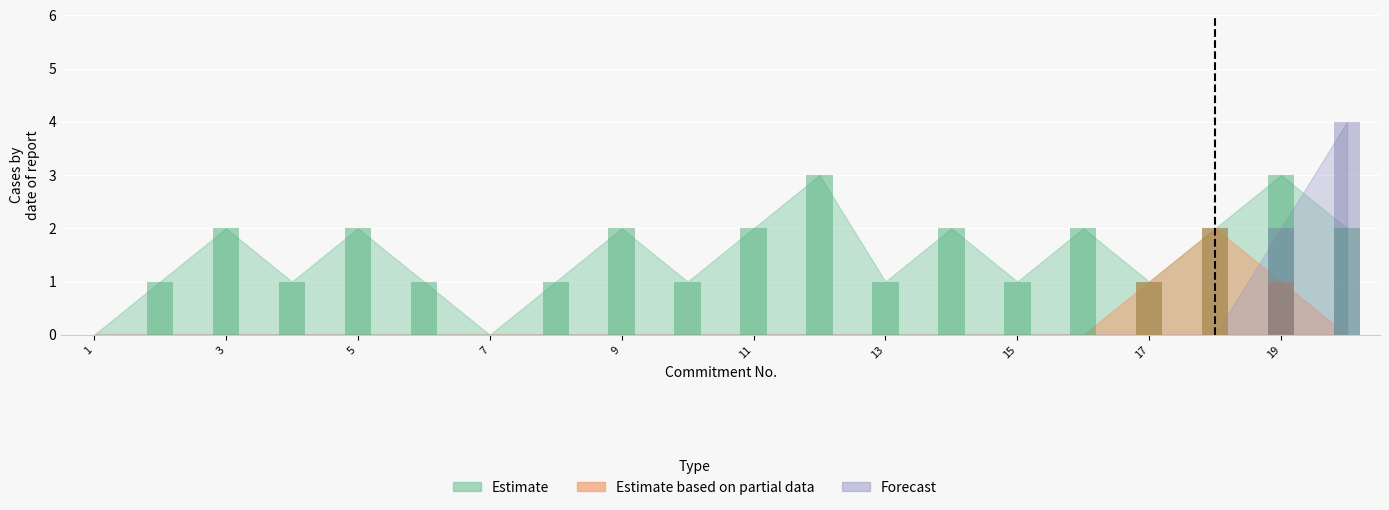

How many bars are there in total?

60